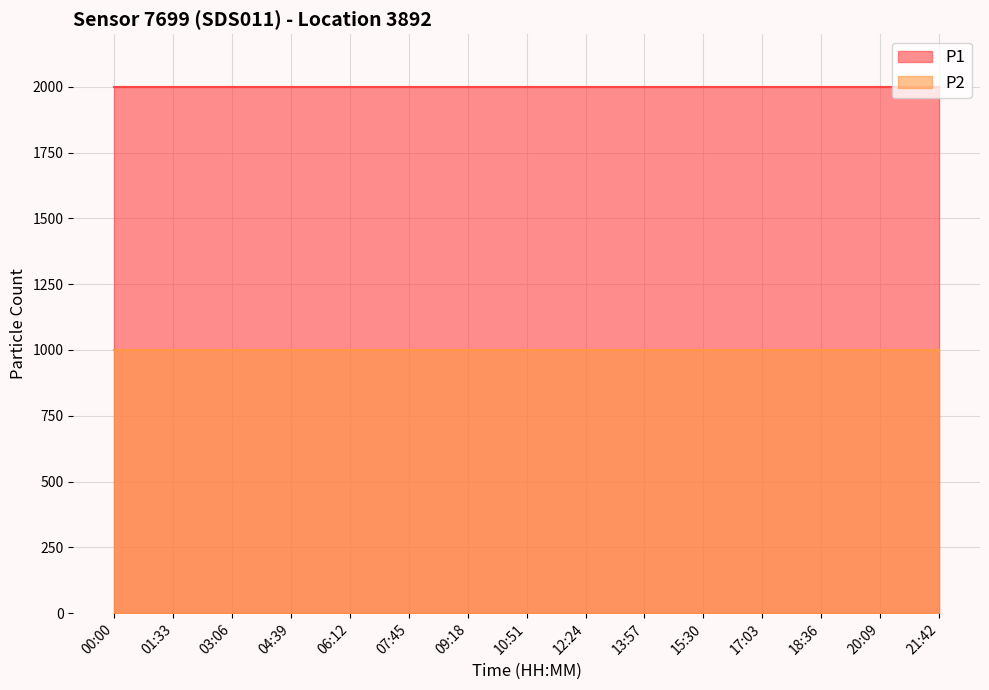

Reading left to right, what are all the values shown in this chart?

P1: 00:00=1999.9	01:33=1999.9	03:06=1999.9	04:39=1999.9	06:12=1999.9	07:45=1999.9	09:18=1999.9	10:51=1999.9	12:24=1999.9	13:57=1999.9	15:30=1999.9	17:03=1999.9	18:36=1999.9	20:09=1999.9	21:42=1999.9
P2: 00:00=999.9	01:33=999.9	03:06=999.9	04:39=999.9	06:12=999.9	07:45=999.9	09:18=999.9	10:51=999.9	12:24=999.9	13:57=999.9	15:30=999.9	17:03=999.9	18:36=999.9	20:09=999.9	21:42=999.9